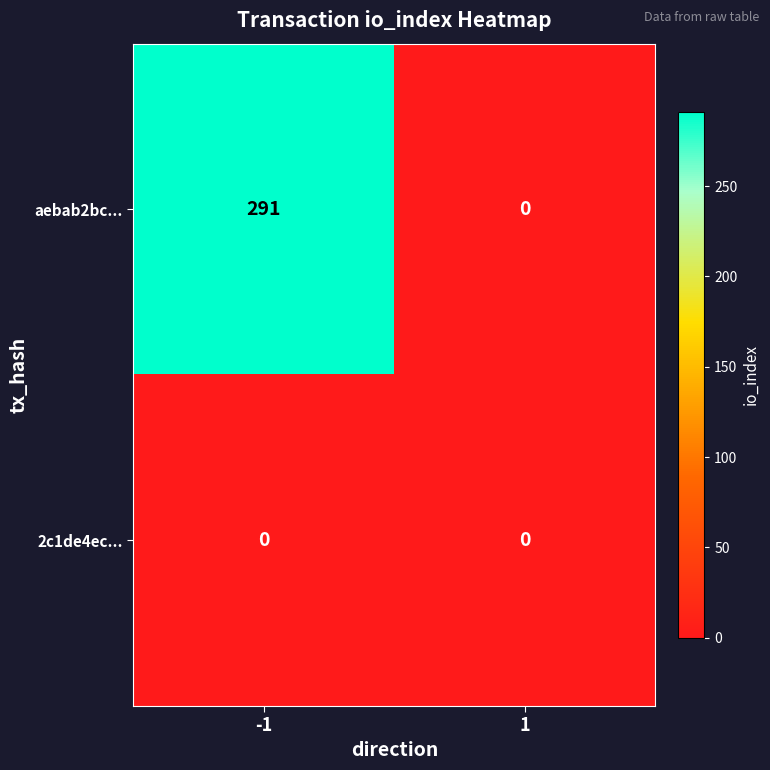

What is the spread (max minus min) of values at -1?

291